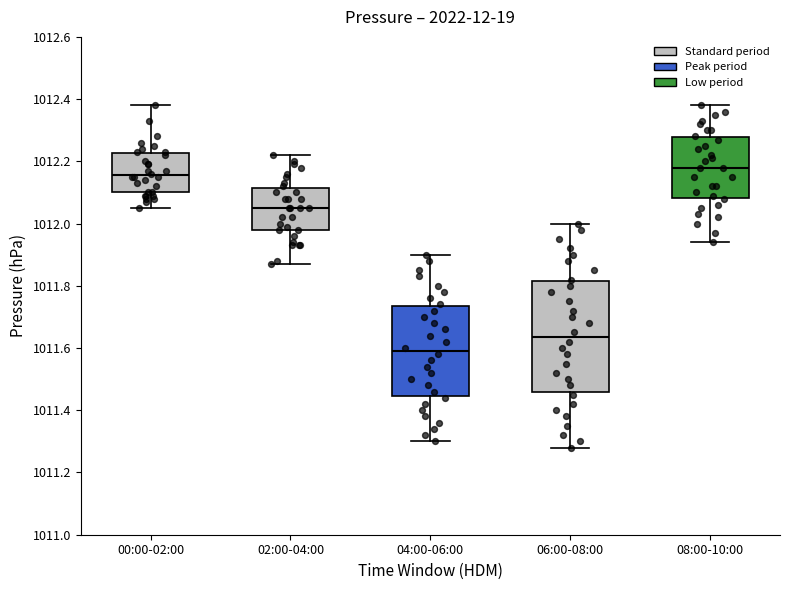

Reading left to right, read every box against the y-axis: the position of its median line, the range the box covers, and the ends of its whiskers. The values are not printed on the chart, so give them approximately, as read against the axis.

00:00-02:00: median 1012.16, box 1012.10 to 1012.22, whiskers 1012.06 to 1012.38
02:00-04:00: median 1012.06, box 1011.98 to 1012.12, whiskers 1011.88 to 1012.22
04:00-06:00: median 1011.60, box 1011.44 to 1011.74, whiskers 1011.30 to 1011.90
06:00-08:00: median 1011.64, box 1011.46 to 1011.82, whiskers 1011.28 to 1012.00
08:00-10:00: median 1012.18, box 1012.08 to 1012.28, whiskers 1011.94 to 1012.38